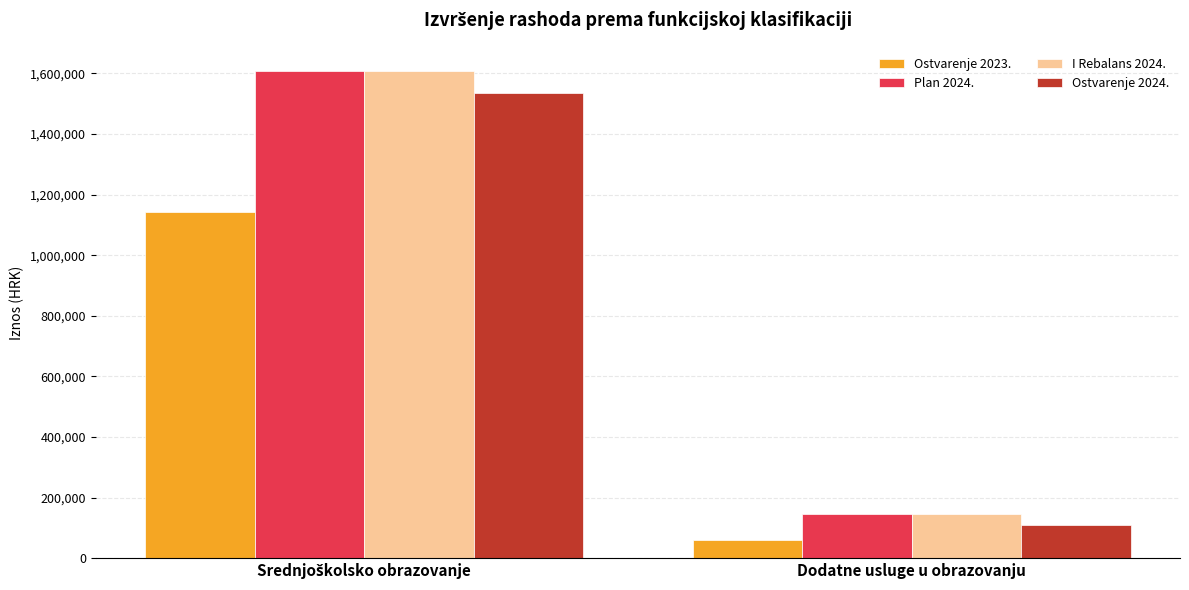

What is the label of the 2nd bar from the left?

Dodatne usluge u obrazovanju